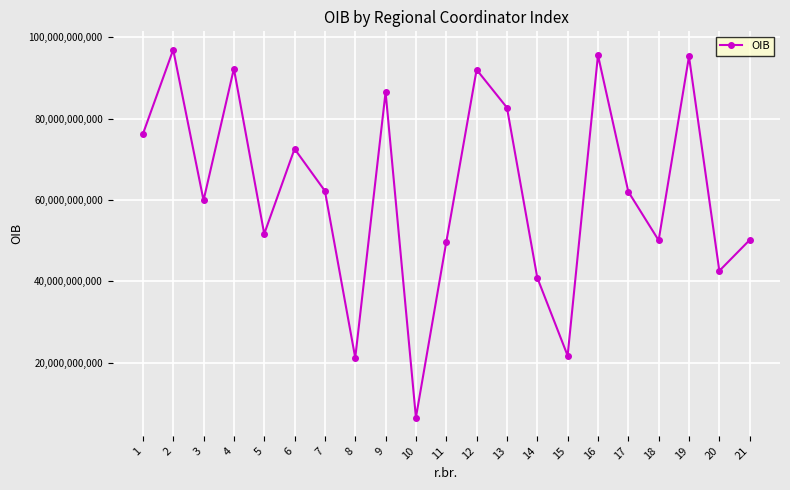

What is the approximate value at 13?

82722091216